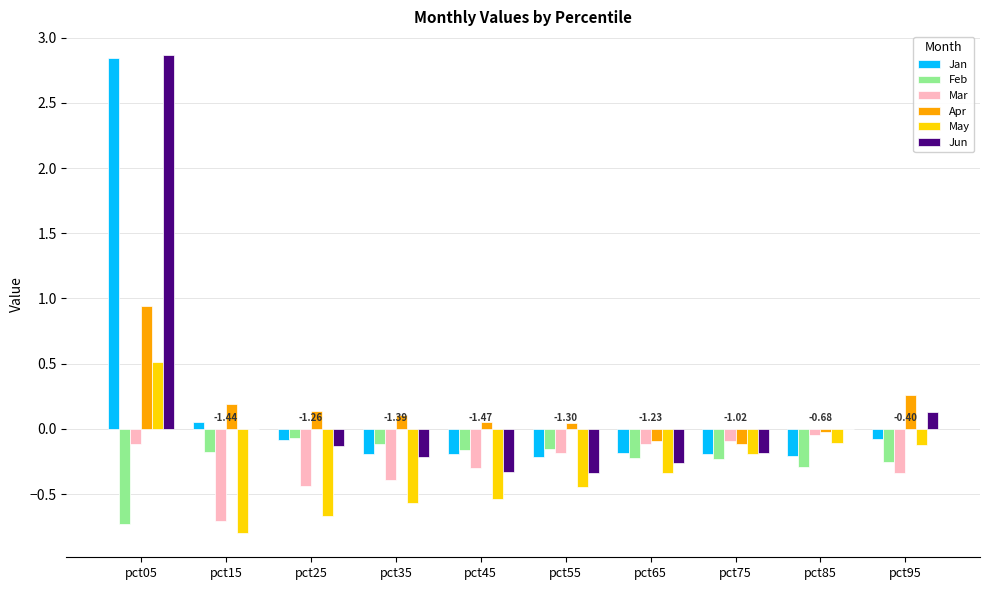

Are the bars horizontal?

No